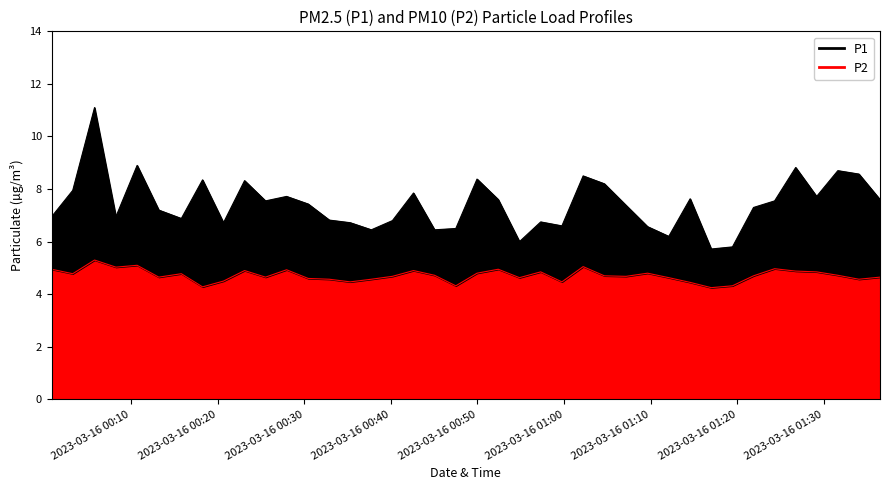

What is the sum of the P1 values at 2023-03-16T00:59:45 and 2023-03-16T00:20:41?

13.3